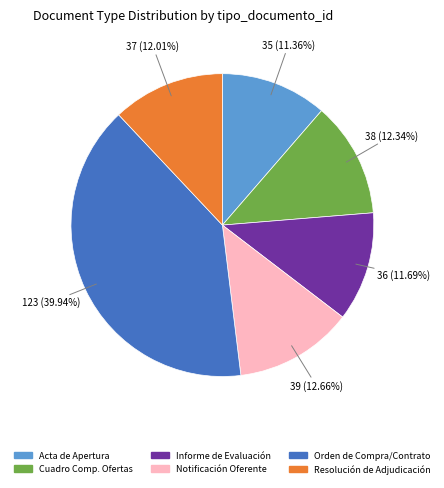

Does any single category account for the majority?

No